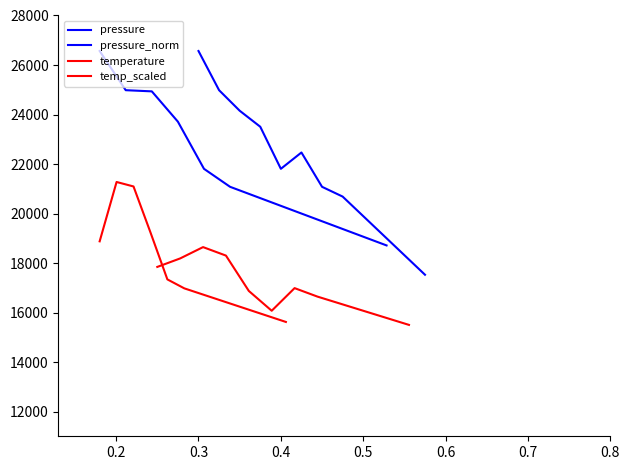

Which series has the widest spread of values?

pressure_norm